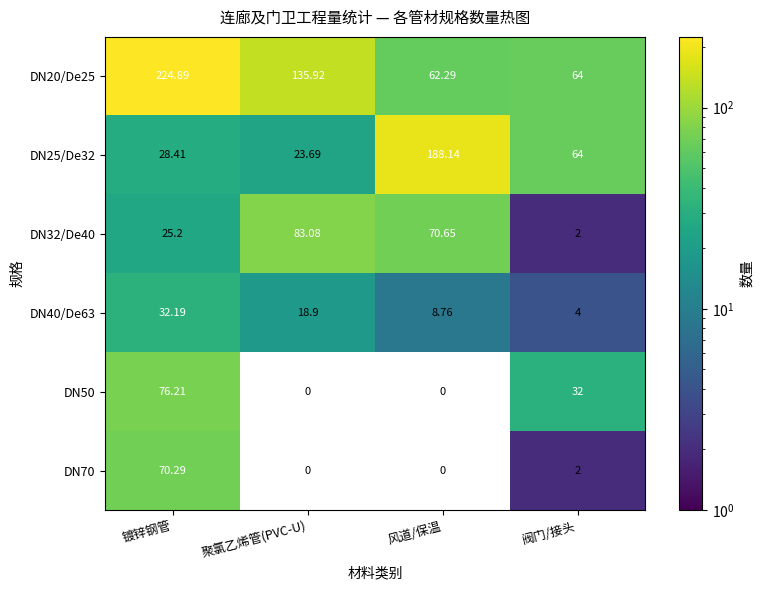

Where is DN25/De32 nearest to the value 105?

阀门/接头